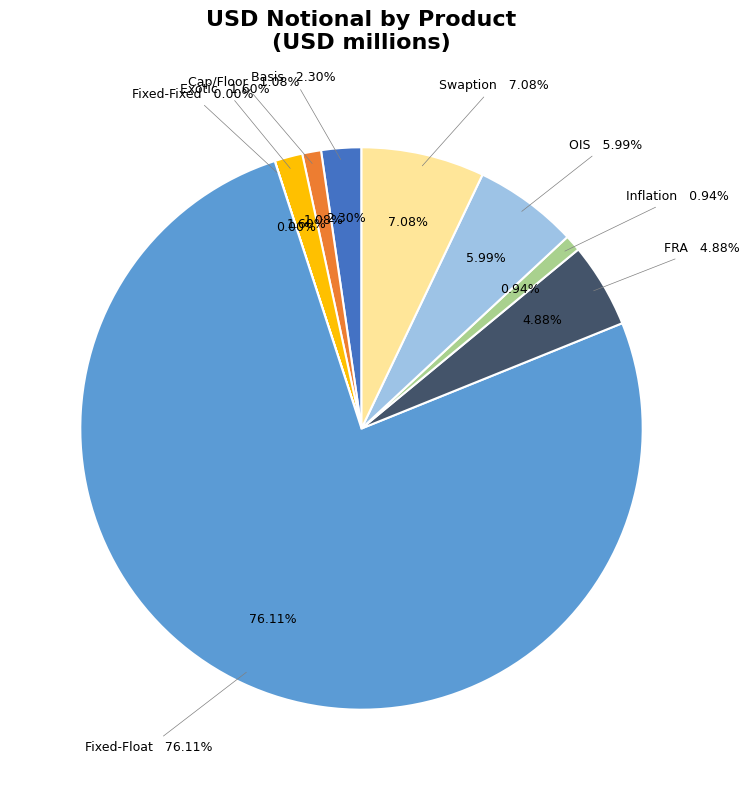

To the nearest percent, what is the combined percentage of Cap/Floor and Fixed-Float?

77%